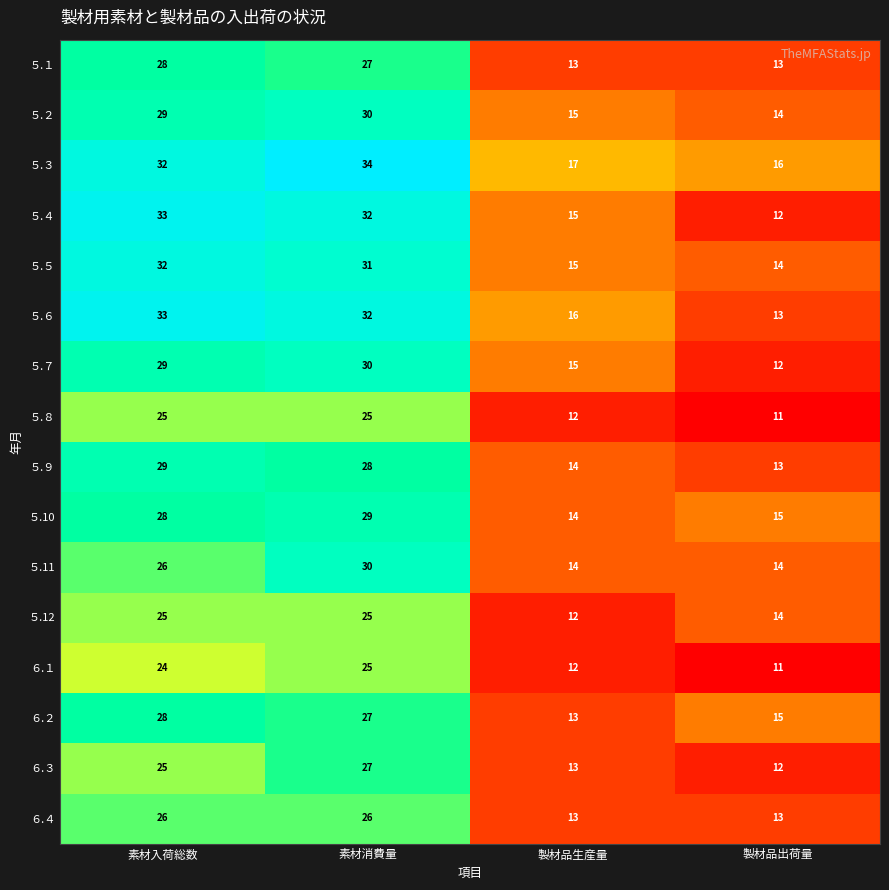

List the labels in order of ５.４ value, largest first.

素材入荷総数, 素材消費量, 製材品生産量, 製材品出荷量